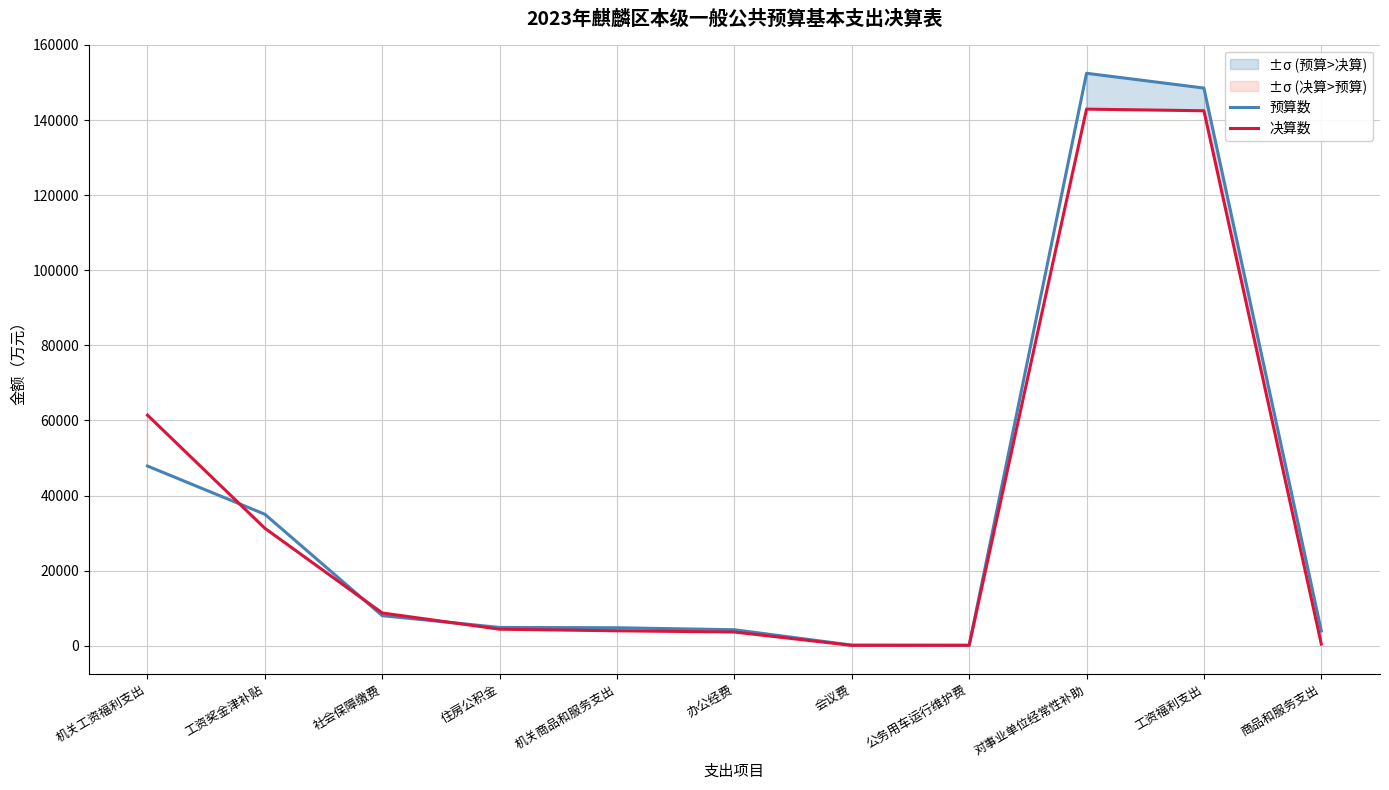

List the labels in order of 预算数 value, smallest first.

公务用车运行维护费, 会议费, 商品和服务支出, 办公经费, 机关商品和服务支出, 住房公积金, 社会保障缴费, 工资奖金津补贴, 机关工资福利支出, 工资福利支出, 对事业单位经常性补助